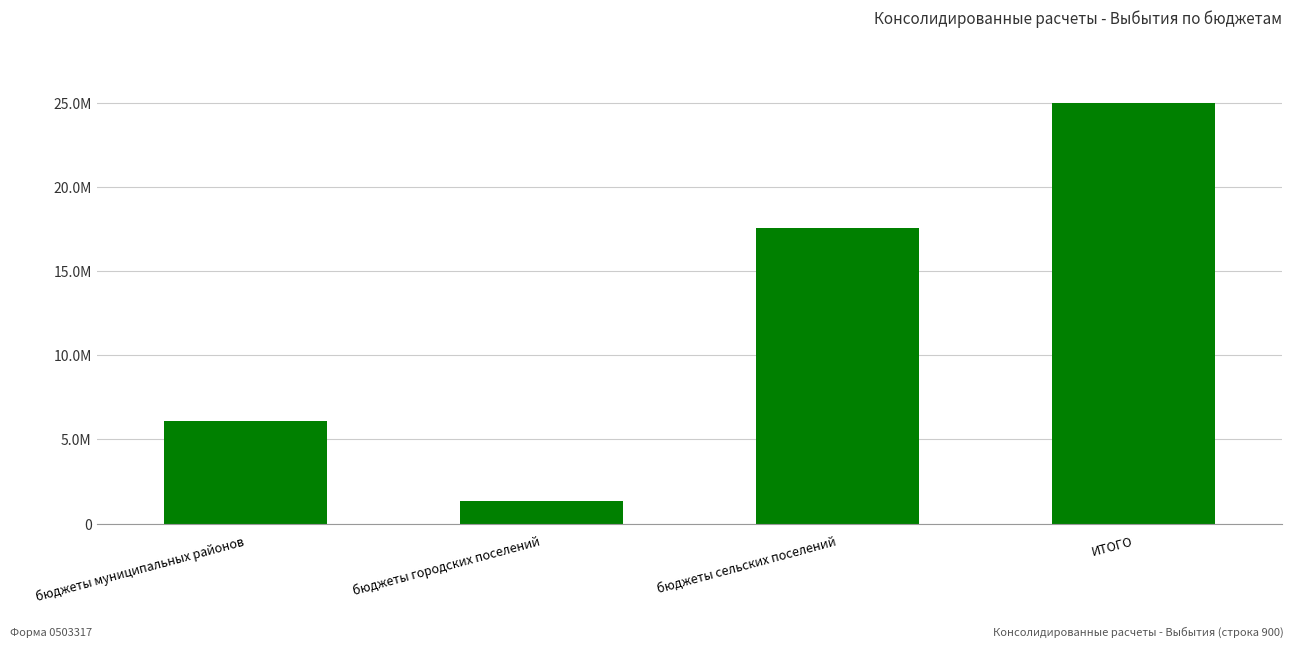

Rank the categories by value from lowest to highest.

бюджеты городских поселений, бюджеты муниципальных районов, бюджеты сельских поселений, ИТОГО